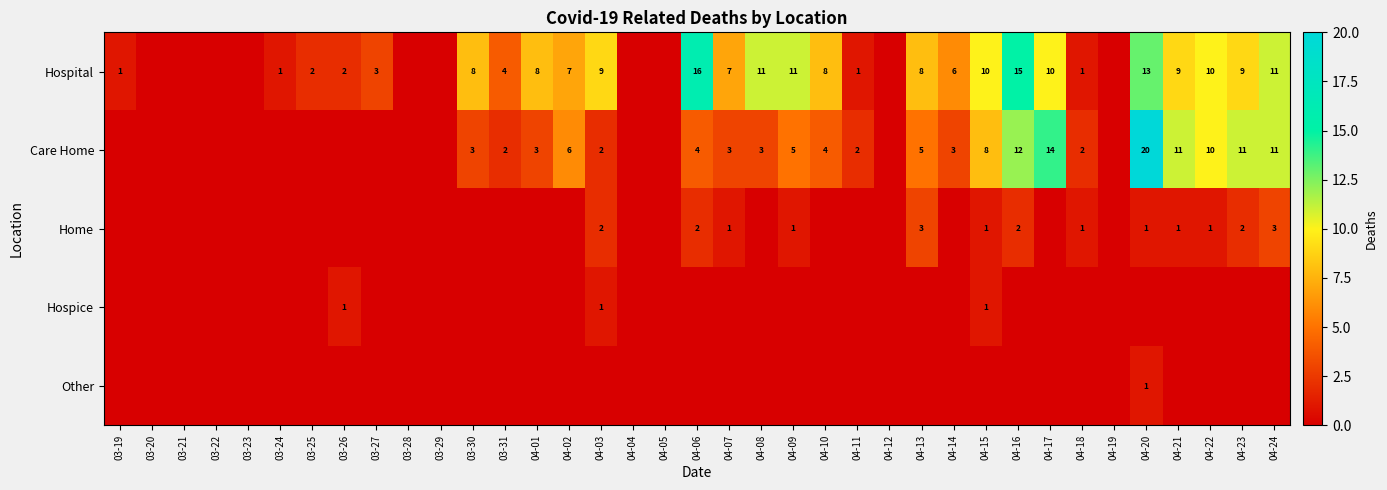

What is the total value across all series at 04-06?

22